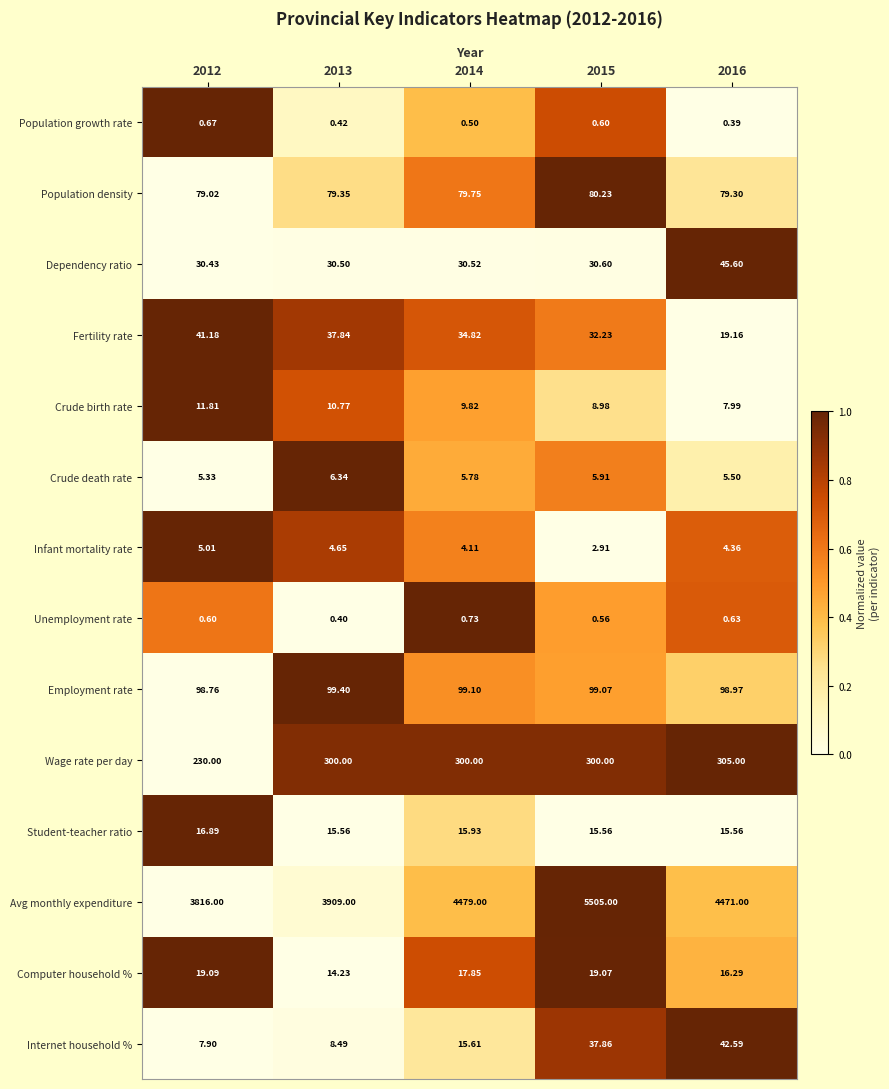

How many distinct data groups are displayed?

14